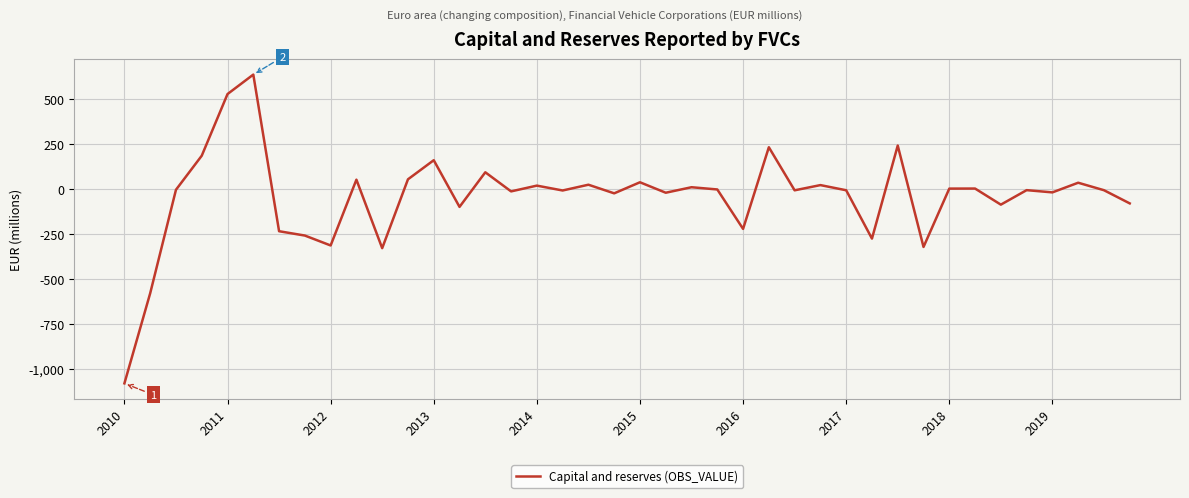

What is the minimum value shown in the chart?

-1078.0